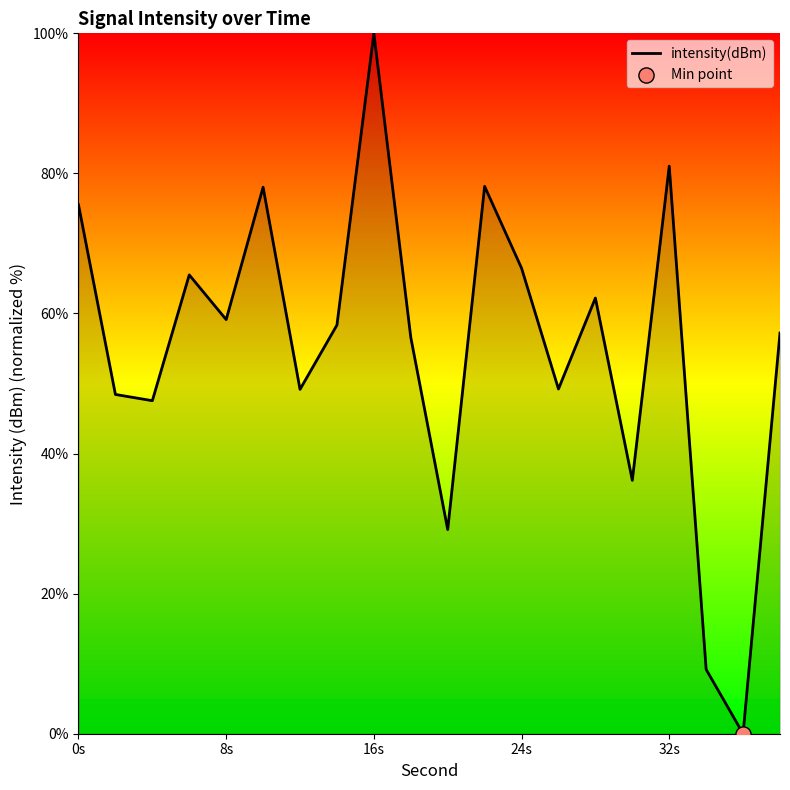

What is the maximum value shown in the chart?

100.0